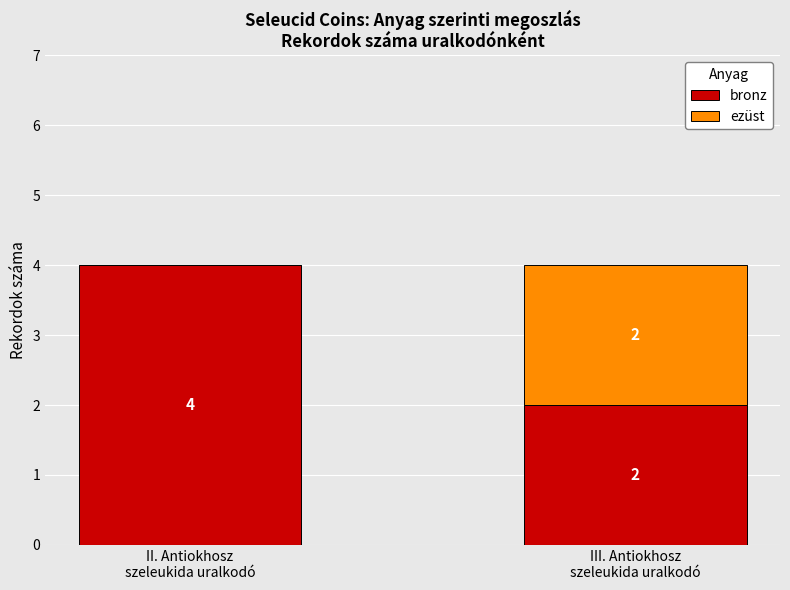

What is the sum of all bronz values?

6